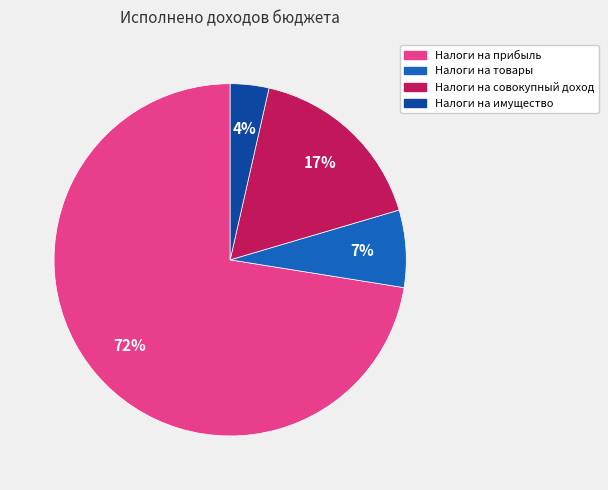

To the nearest percent, what is the average slice percentage?

25%